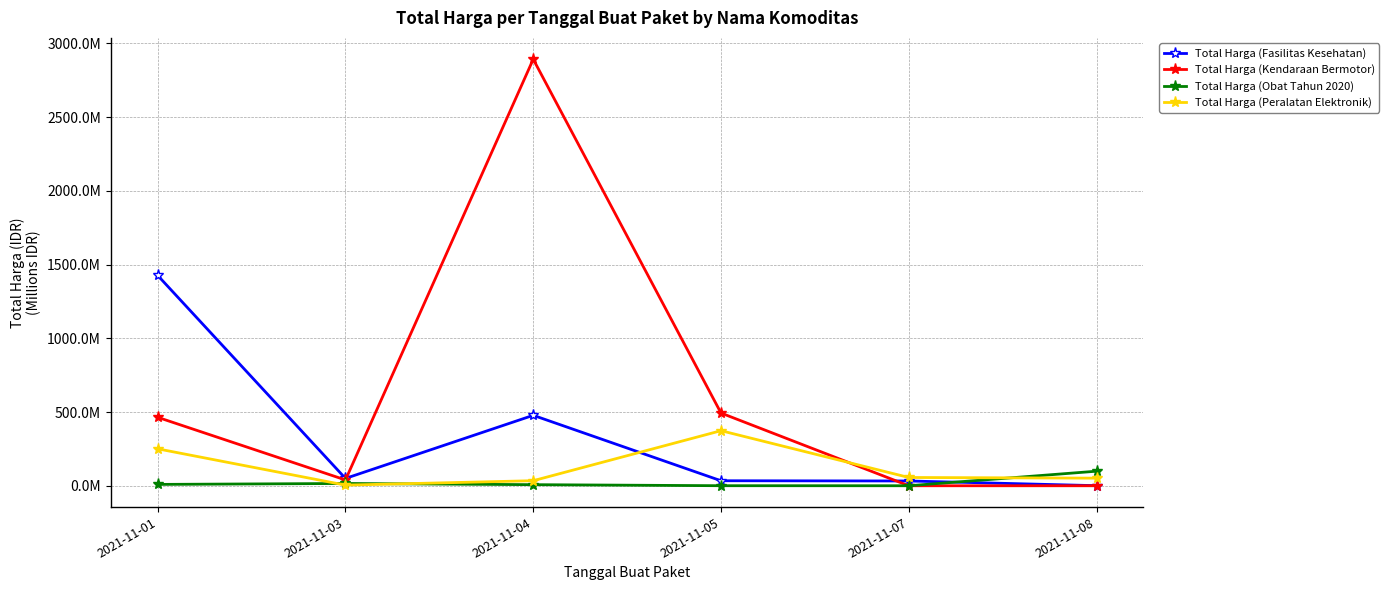

List the series in order of their peak value, highest first.

Total Harga (Kendaraan Bermotor), Total Harga (Fasilitas Kesehatan), Total Harga (Peralatan Elektronik), Total Harga (Obat Tahun 2020)